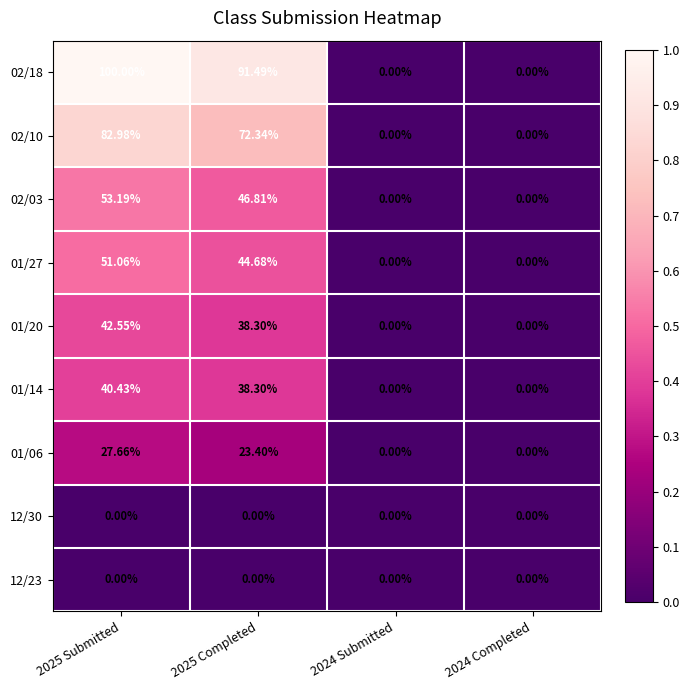

Count the number of categories in the chart.

4